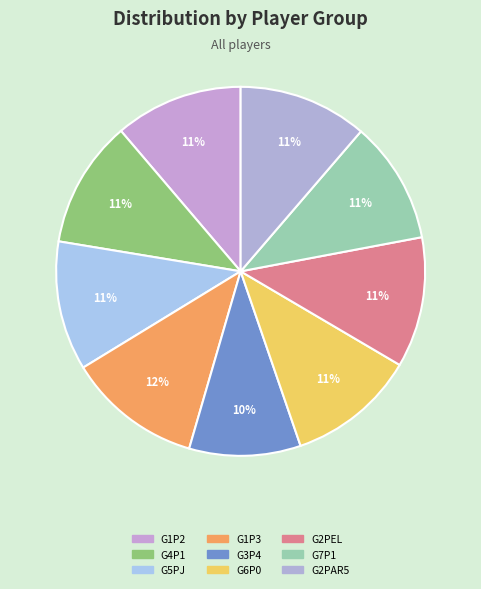

How many slices are in this pie chart?

9